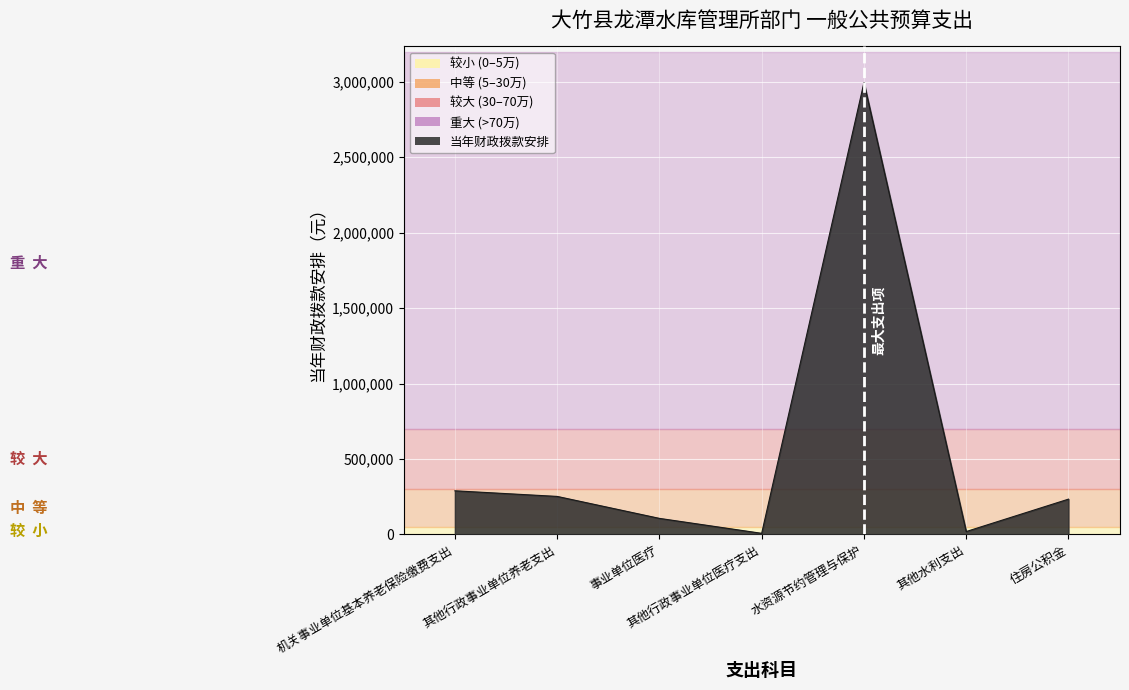

At which category does the data reach its first local valley?

其他行政事业单位医疗支出